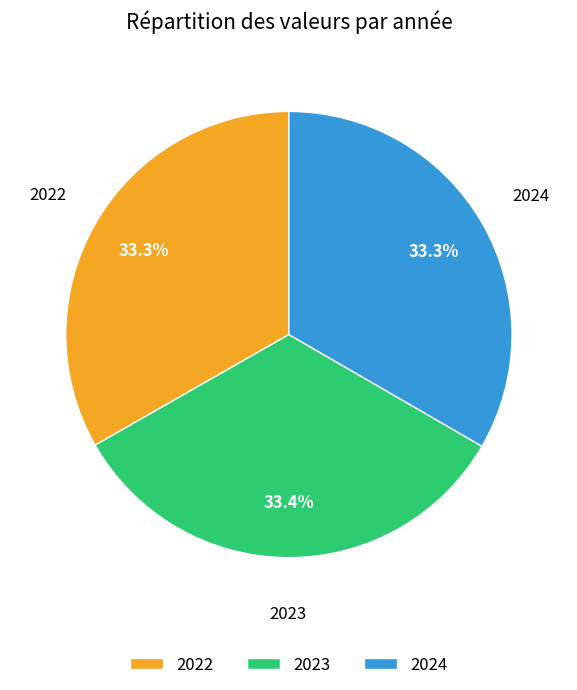

Is there any slice that represents more than half of the pie?

No